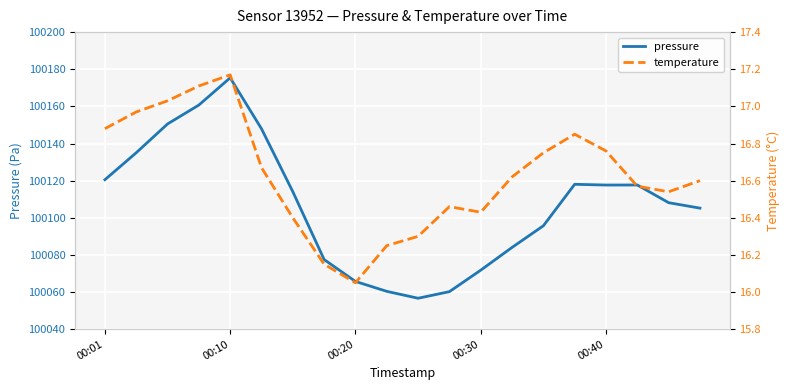

True or false: pressure has a value of 22793.1 at 00:20.

False